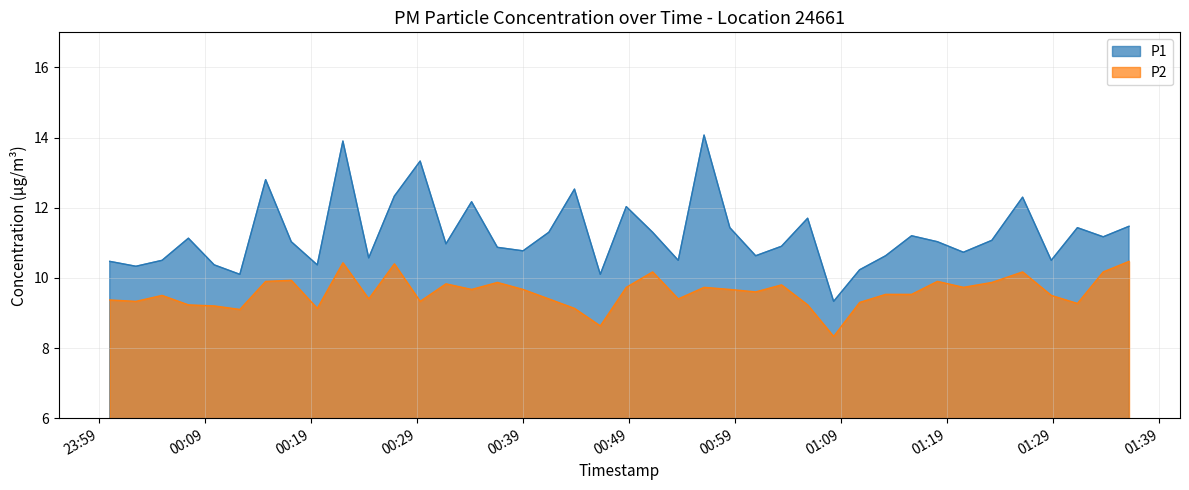

Reading right to left, list all the values displayed in this chart.

P1: 11.5	11.2	11.4	10.5	12.3	11.1	10.7	11.0	11.2	10.6	10.2	9.3	11.7	10.9	10.6	11.4	14.1	10.5	11.3	12.0	10.1	12.5	11.3	10.8	10.9	12.2	11.0	13.3	12.3	10.6	13.9	10.4	11.0	12.8	10.1	10.4	11.1	10.5	10.3	10.5
P2: 10.5	10.2	9.3	9.5	10.2	9.9	9.7	9.9	9.5	9.5	9.3	8.3	9.2	9.8	9.6	9.7	9.7	9.4	10.2	9.7	8.6	9.1	9.4	9.7	9.9	9.7	9.8	9.3	10.4	9.4	10.4	9.1	9.9	9.9	9.1	9.2	9.2	9.5	9.3	9.4